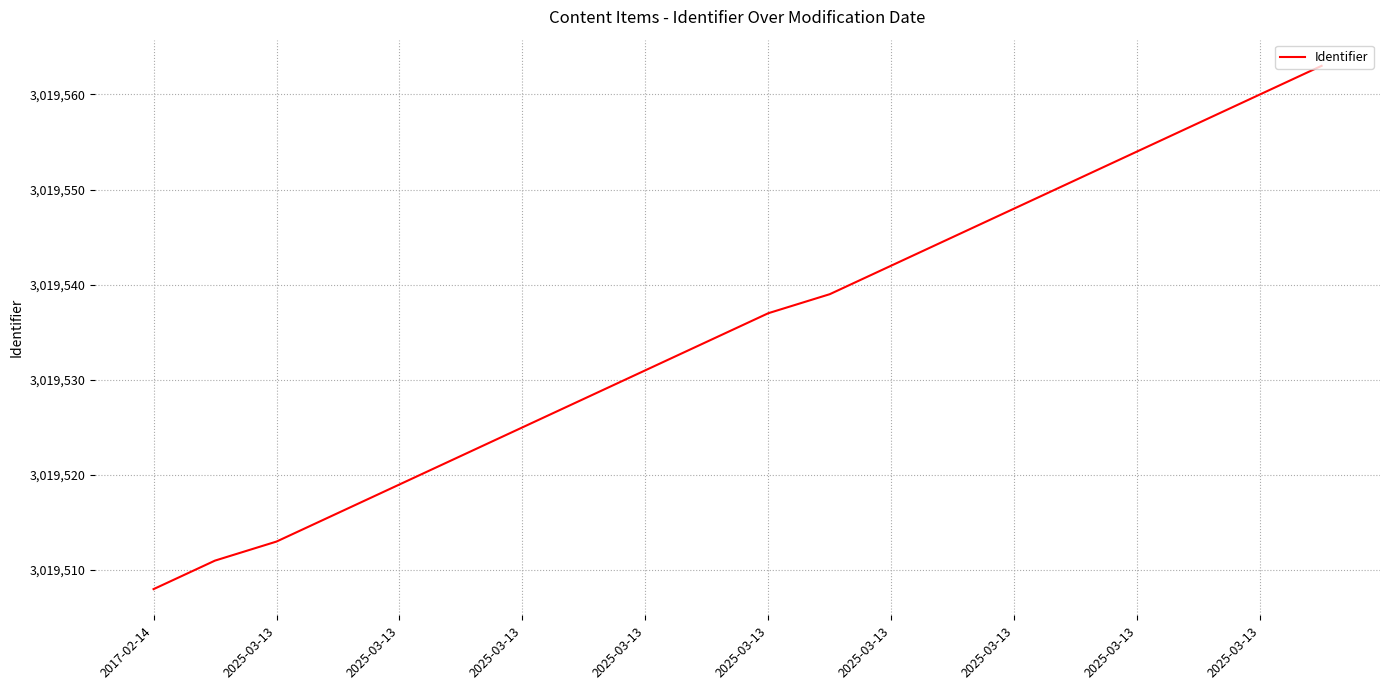

What is the difference between the maximum and minimum values?

55